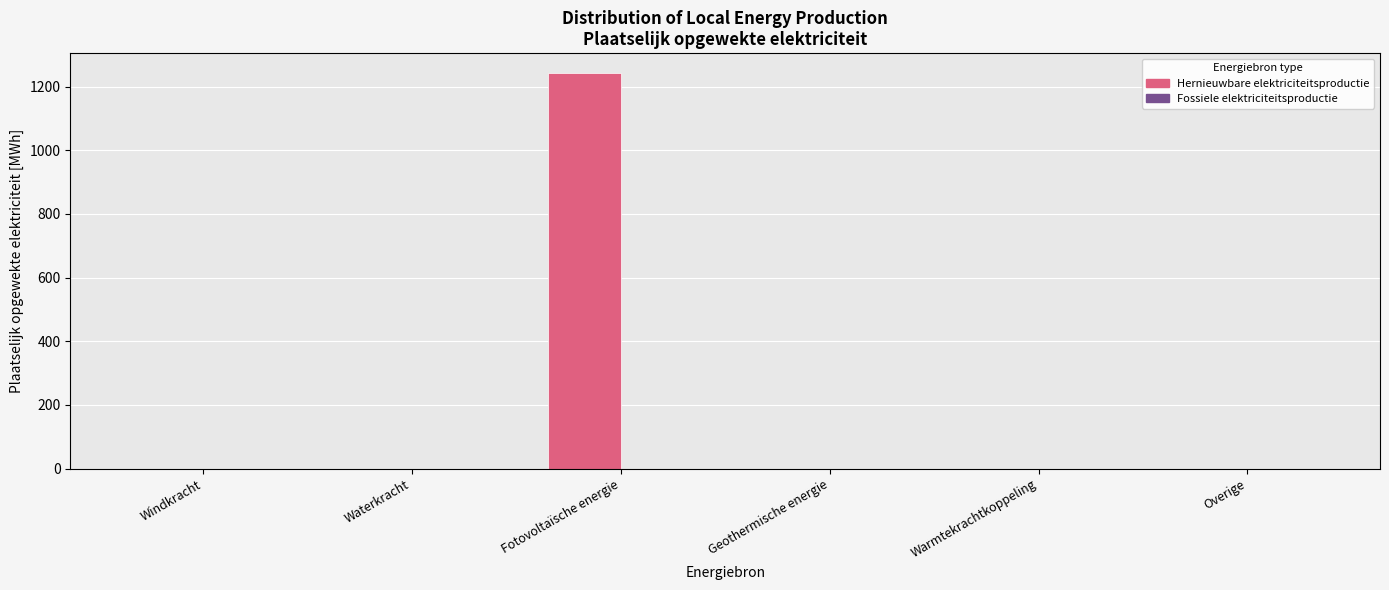

What is the label of the 5th bar from the left?

Warmtekrachtkoppeling